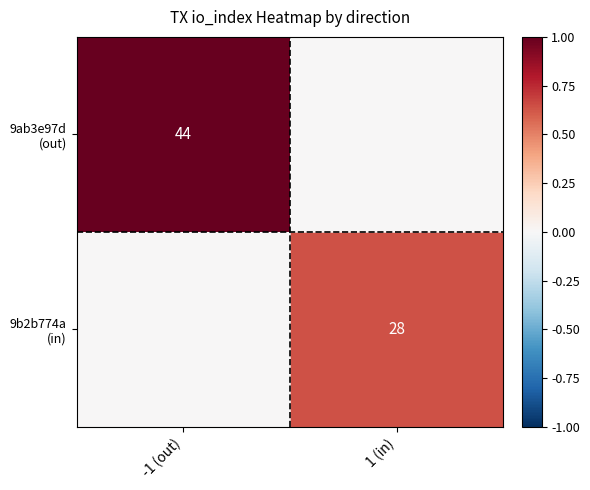

At which label does 9ab3e97d (out) reach its minimum?

1 (in)